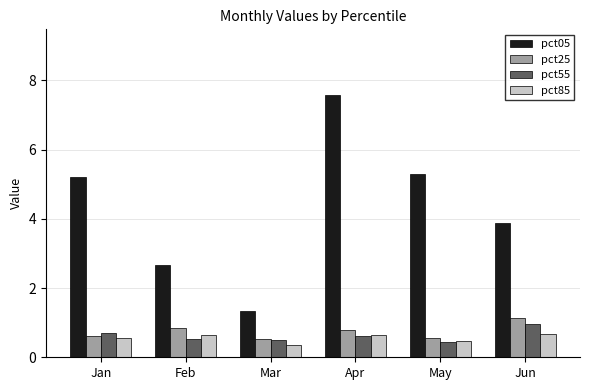

The value of pct25 at Apr is 0.8. True or false?

True